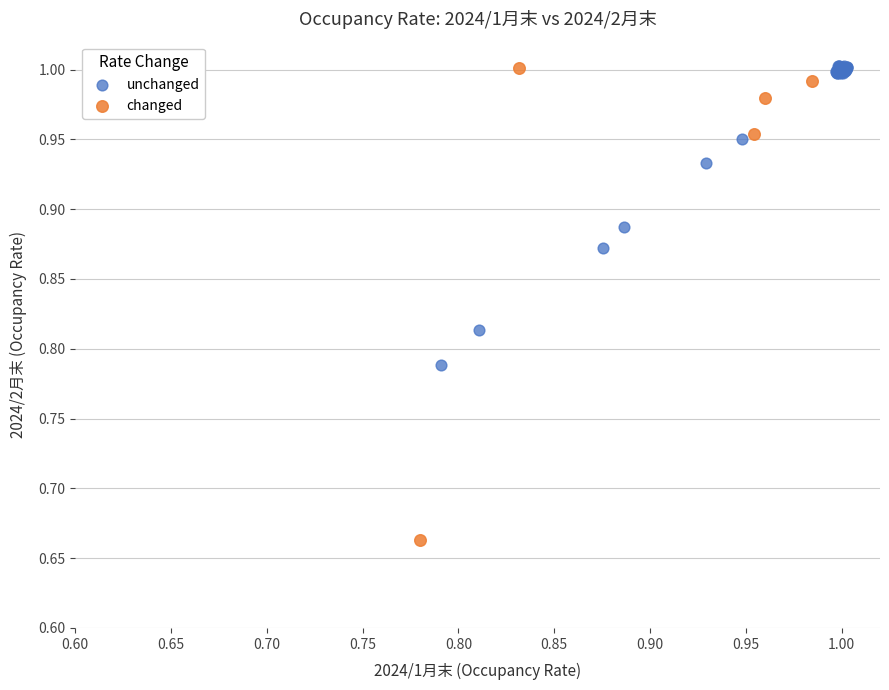

Which series has the widest spread of Y values?

changed